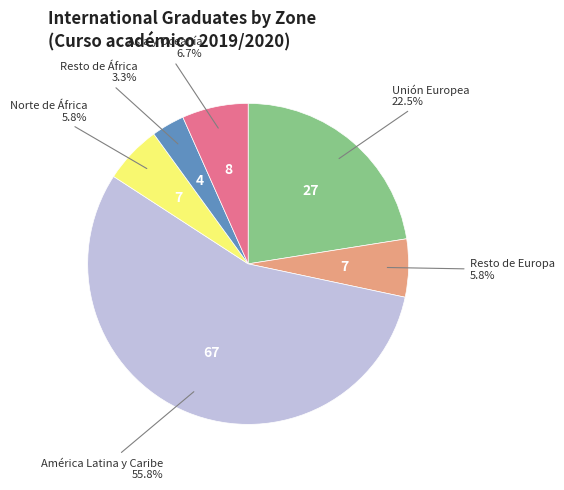

Does any single category account for the majority?

Yes